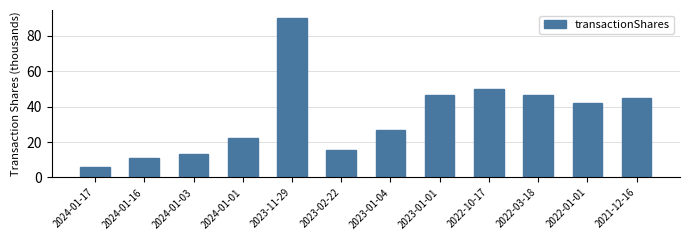

What is the smallest value displayed?

5.9